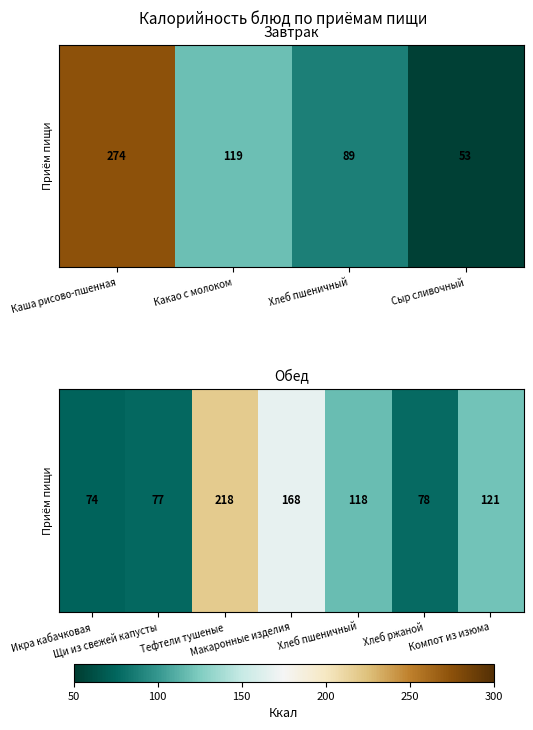

How many categories are shown in the chart?

7